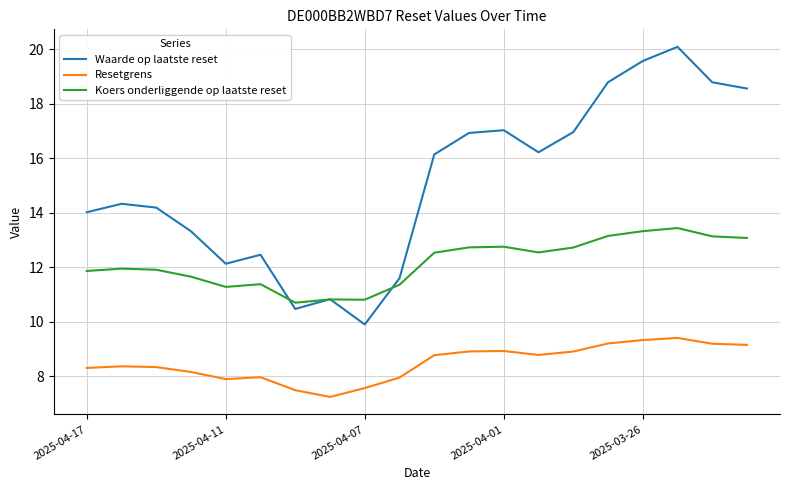

True or false: Waarde op laatste reset and Resetgrens intersect in this chart.

False